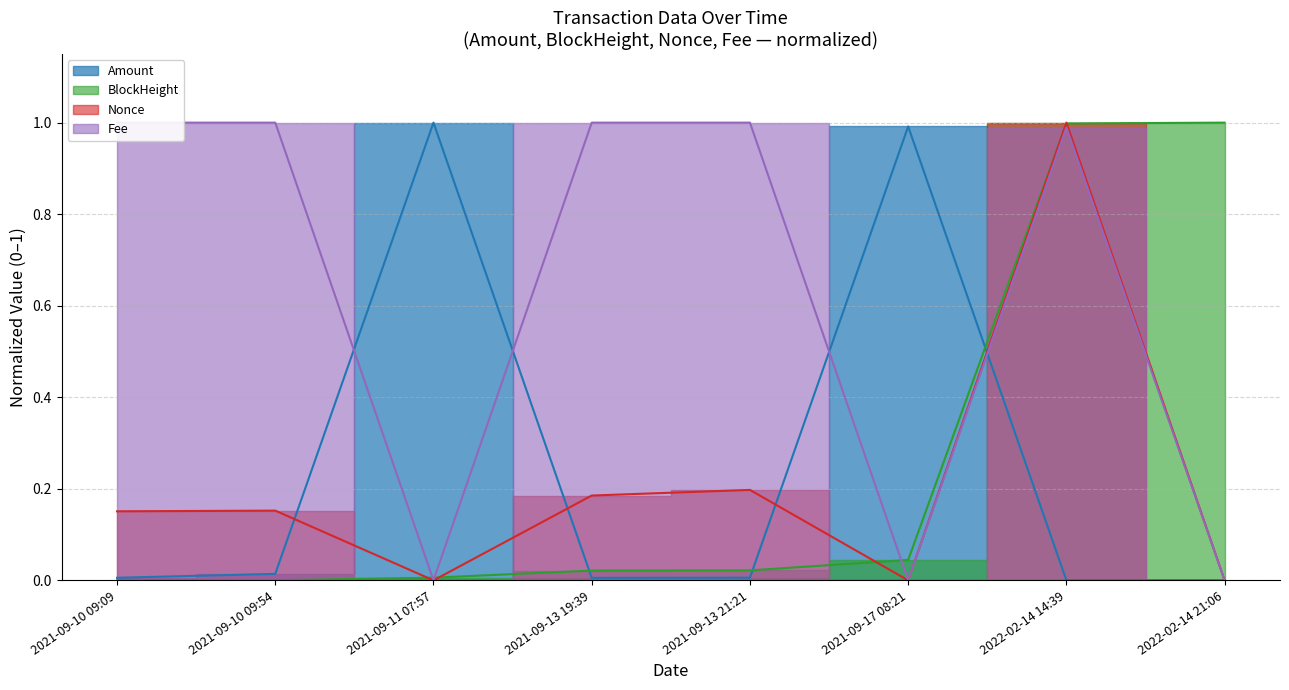

How many distinct data groups are displayed?

4